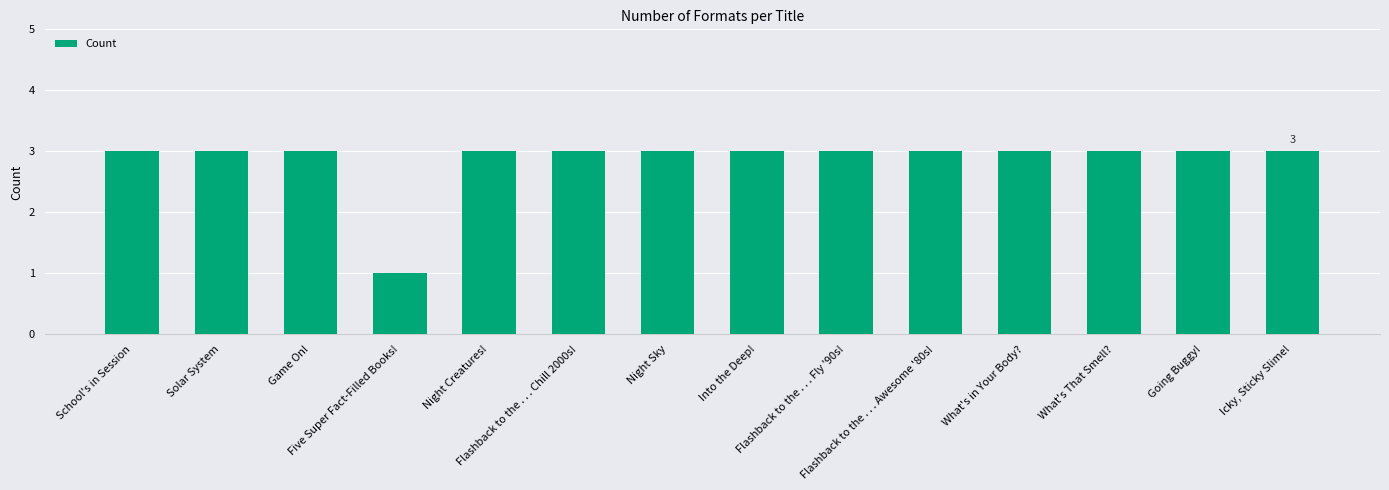

What is the sum of all values?

40